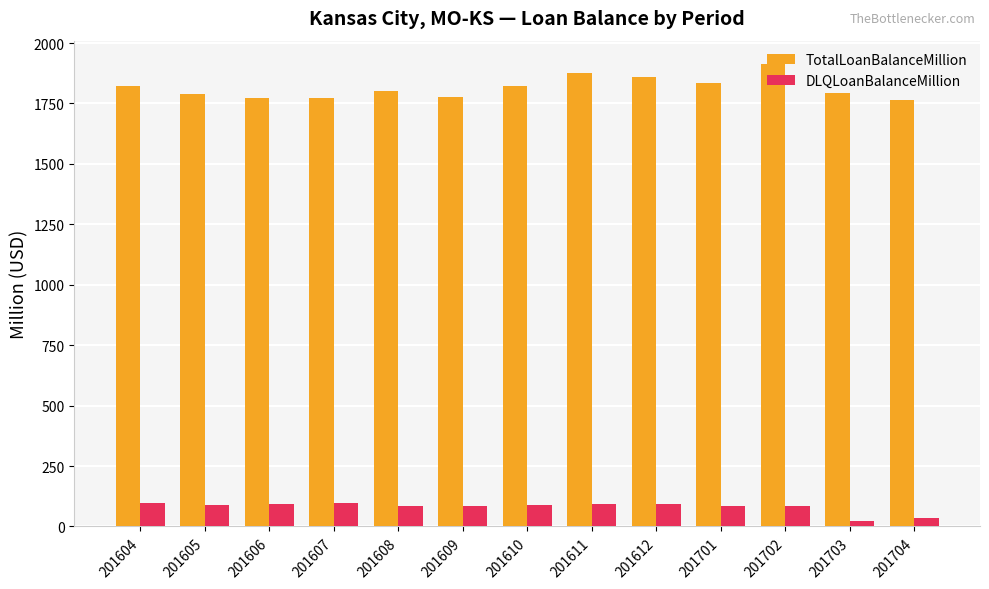

Which series has the widest spread of values?

TotalLoanBalanceMillion